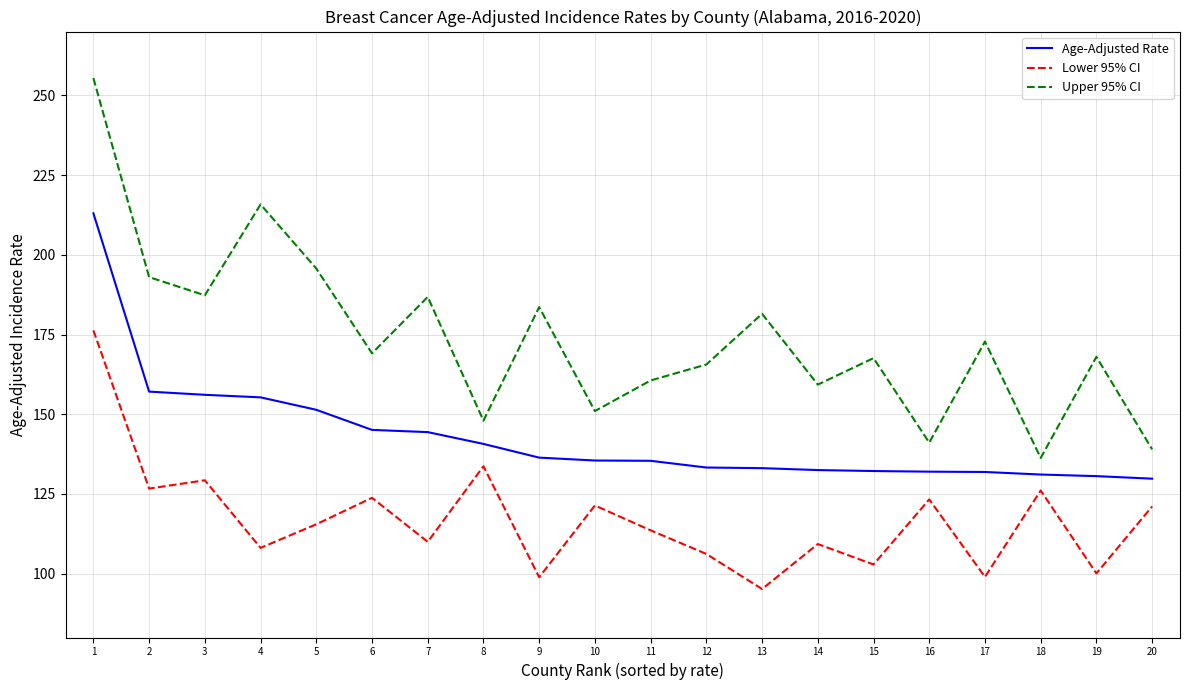

Does the chart have visible grid lines?

Yes